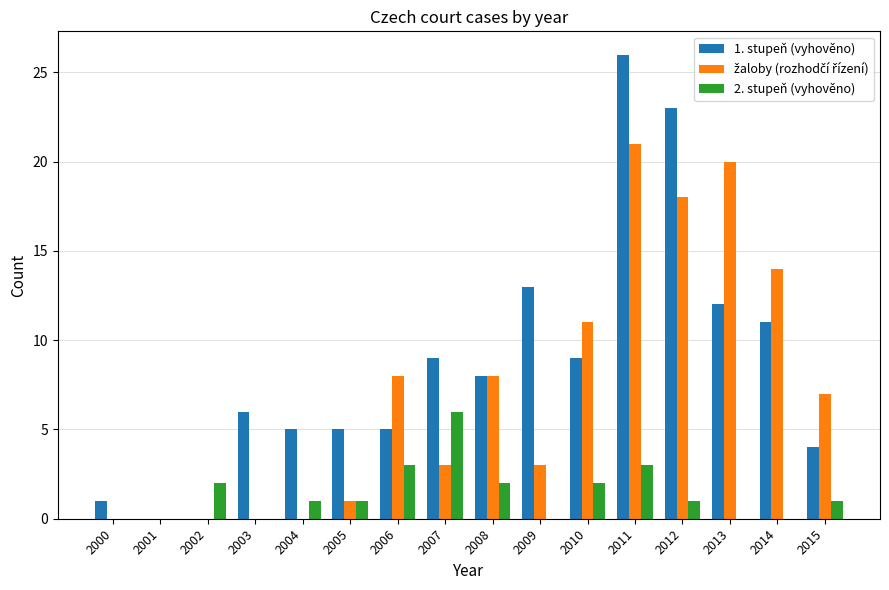

The value of 1. stupeň (vyhověno) at 2012 is 11. True or false?

False